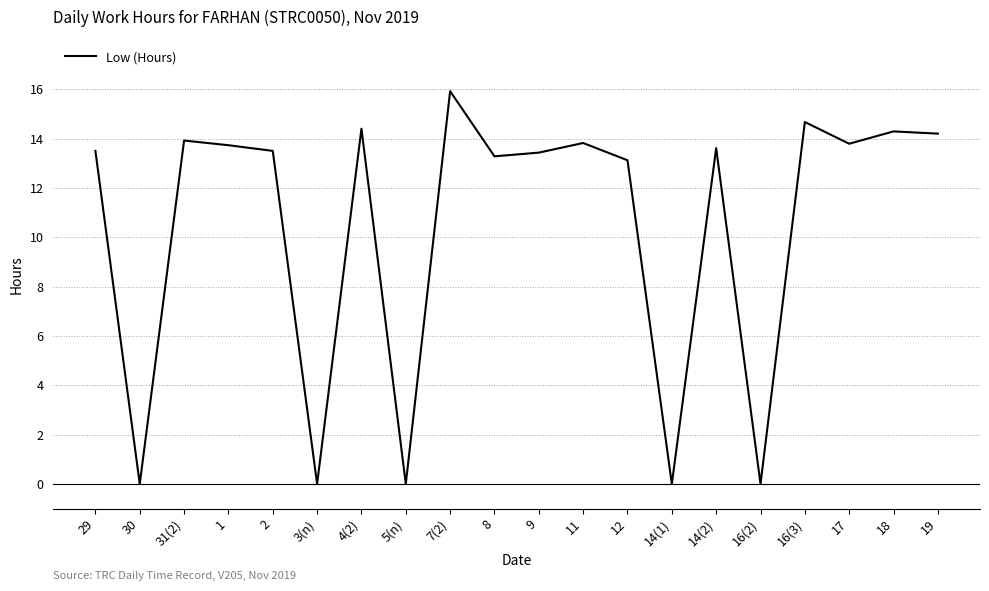

Which has a higher value, 12 or 7(2)?

7(2)